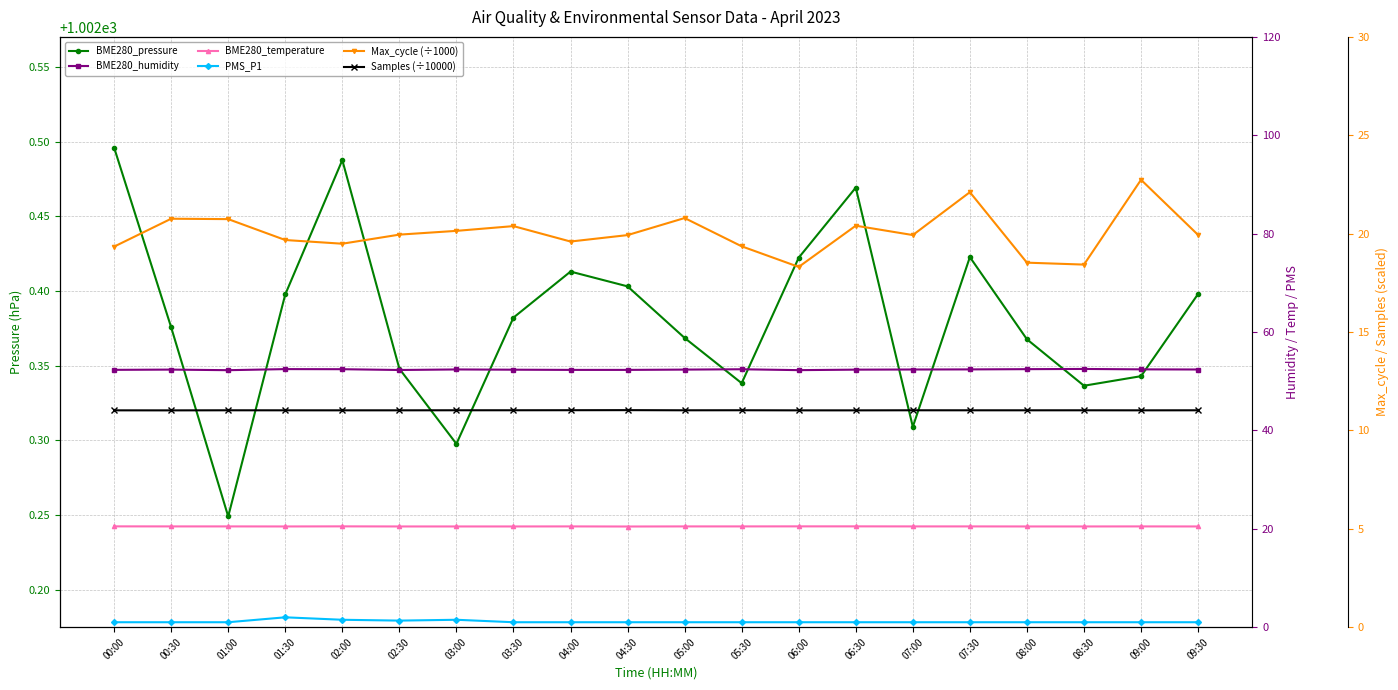

List the labels in order of Samples (÷10000) value, smallest first.

00:30, 06:30, 06:00, 00:00, 09:00, 02:00, 02:30, 01:30, 08:00, 07:30, 08:30, 09:30, 01:00, 05:00, 07:00, 03:00, 03:30, 05:30, 04:00, 04:30